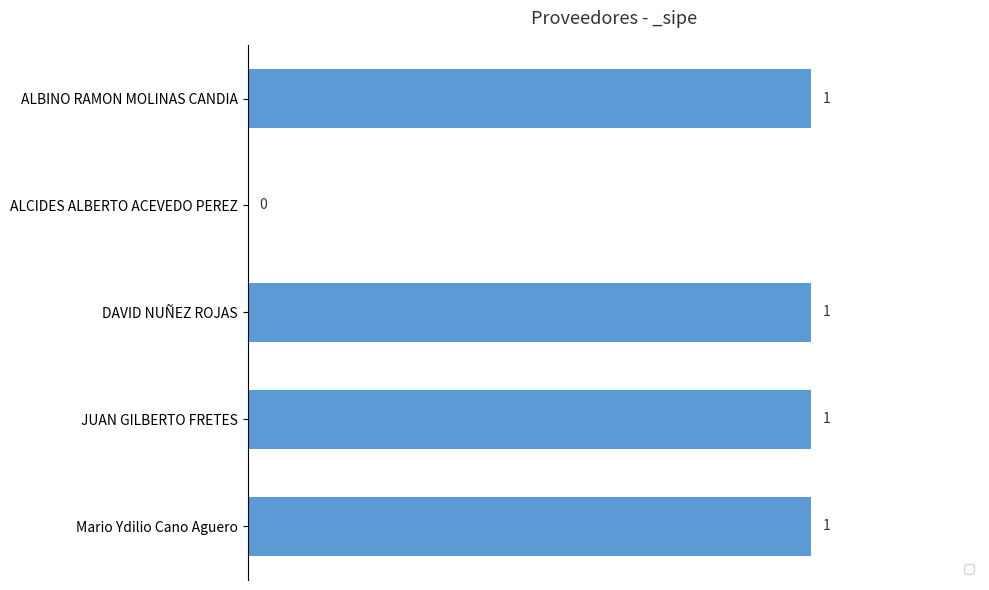

How many values are between 1 and 2?

4